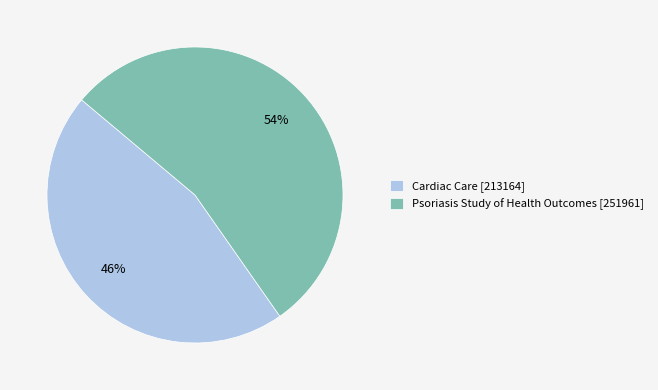

To the nearest percent, what is the combined percentage of Cardiac Care [213164] and Psoriasis Study of Health Outcomes [251961]?

100%